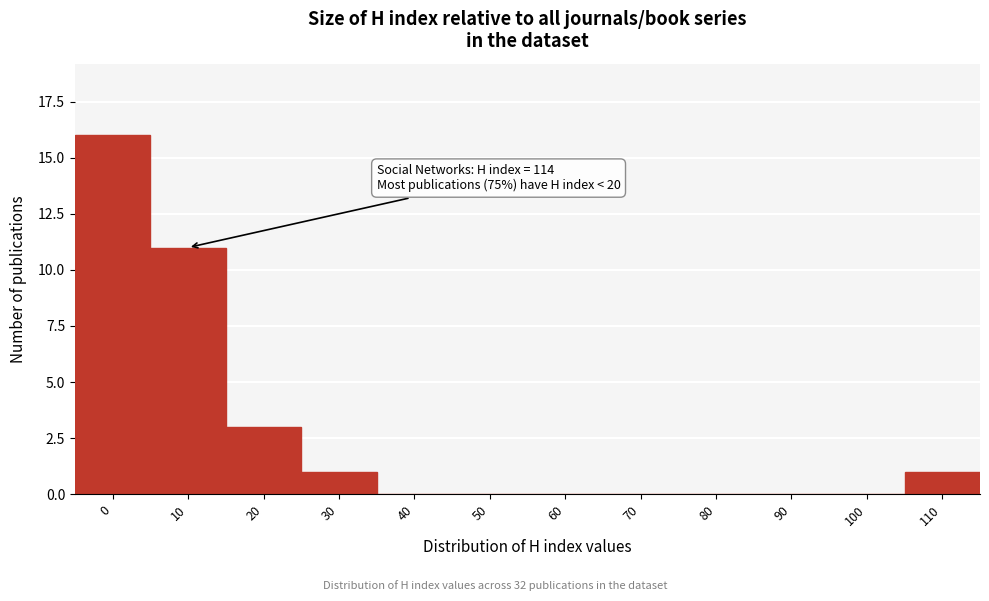

Reading left to right, extract all data points from this chart.

0=16	10=11	20=3	30=1	40=0	50=0	60=0	70=0	80=0	90=0	100=0	110=1